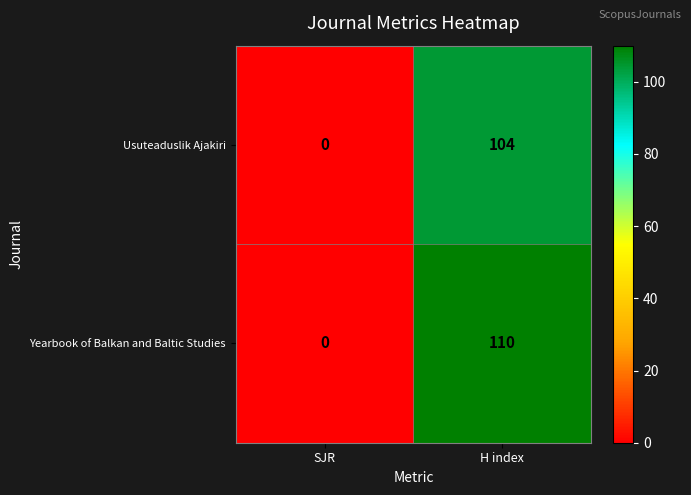

At which label is Yearbook of Balkan and Baltic Studies closest to 55?

SJR